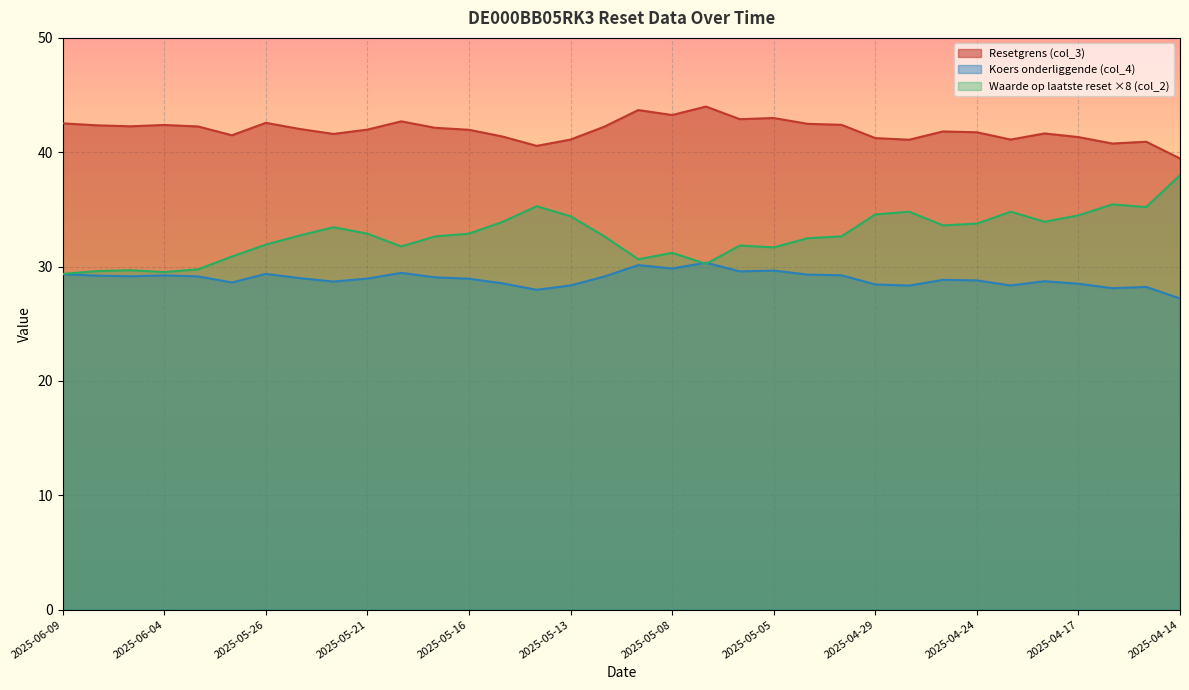

True or false: Resetgrens (col_3) and Koers onderliggende (col_4) intersect in this chart.

False